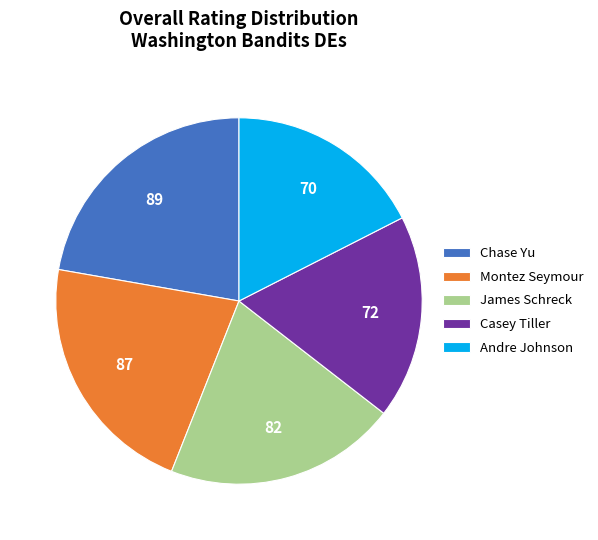

Is it true that Montez Seymour is 32% of the pie?

False